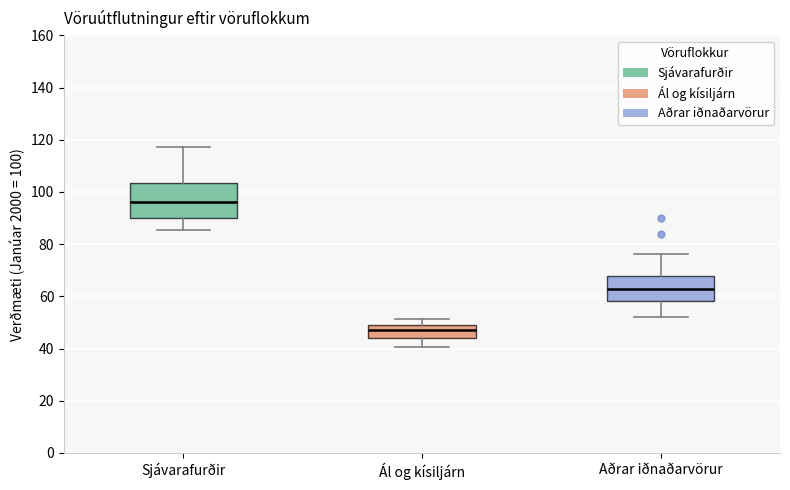

Where does the upper whisker of the box for Ál og kísiljárn end on the y-axis? The values are not printed on the chart, so give them approximately, as read against the axis.

52